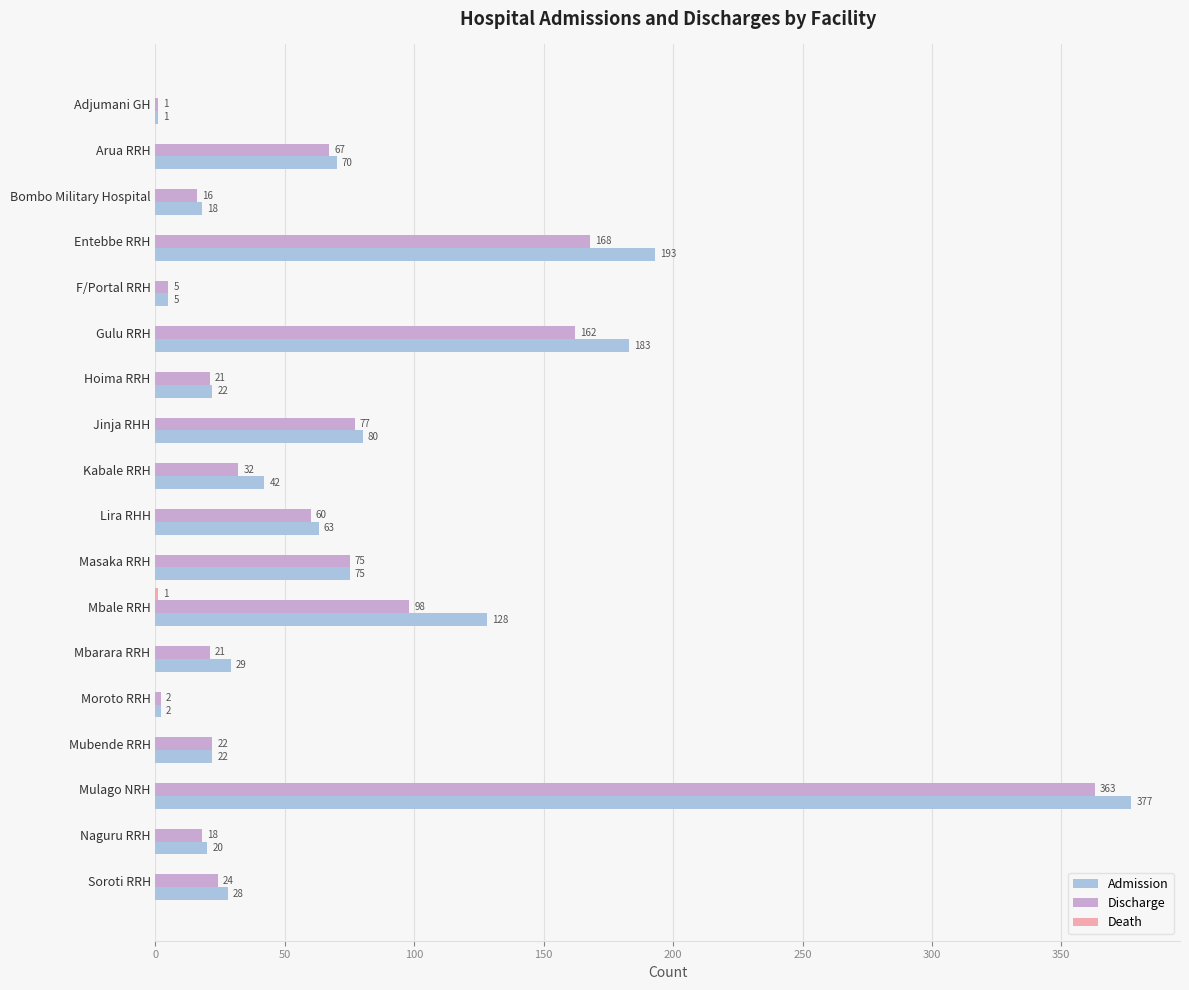

What is the greatest value displayed?

377